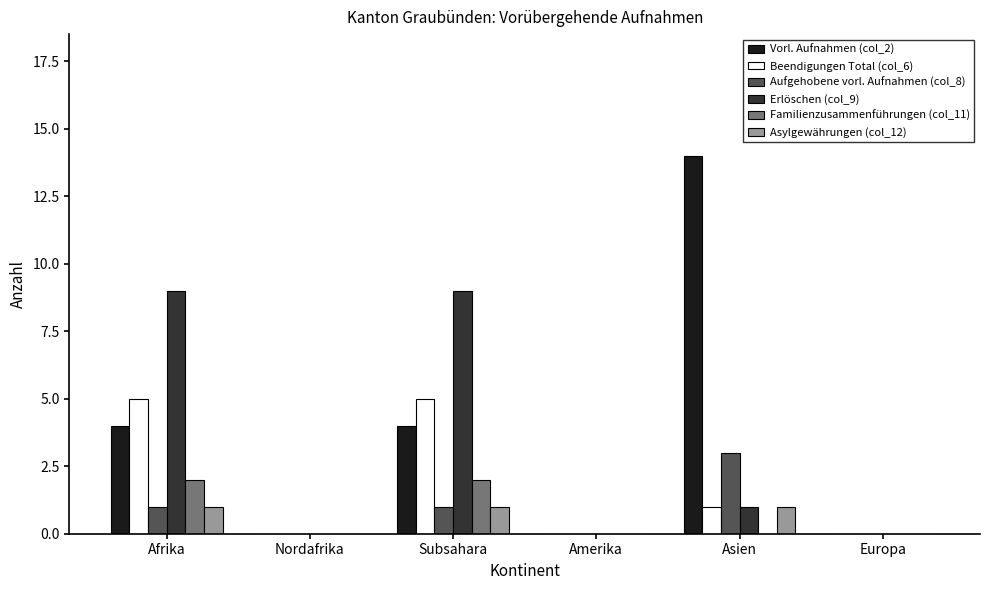

What is the sum of all Beendigungen Total (col_6) values?

11